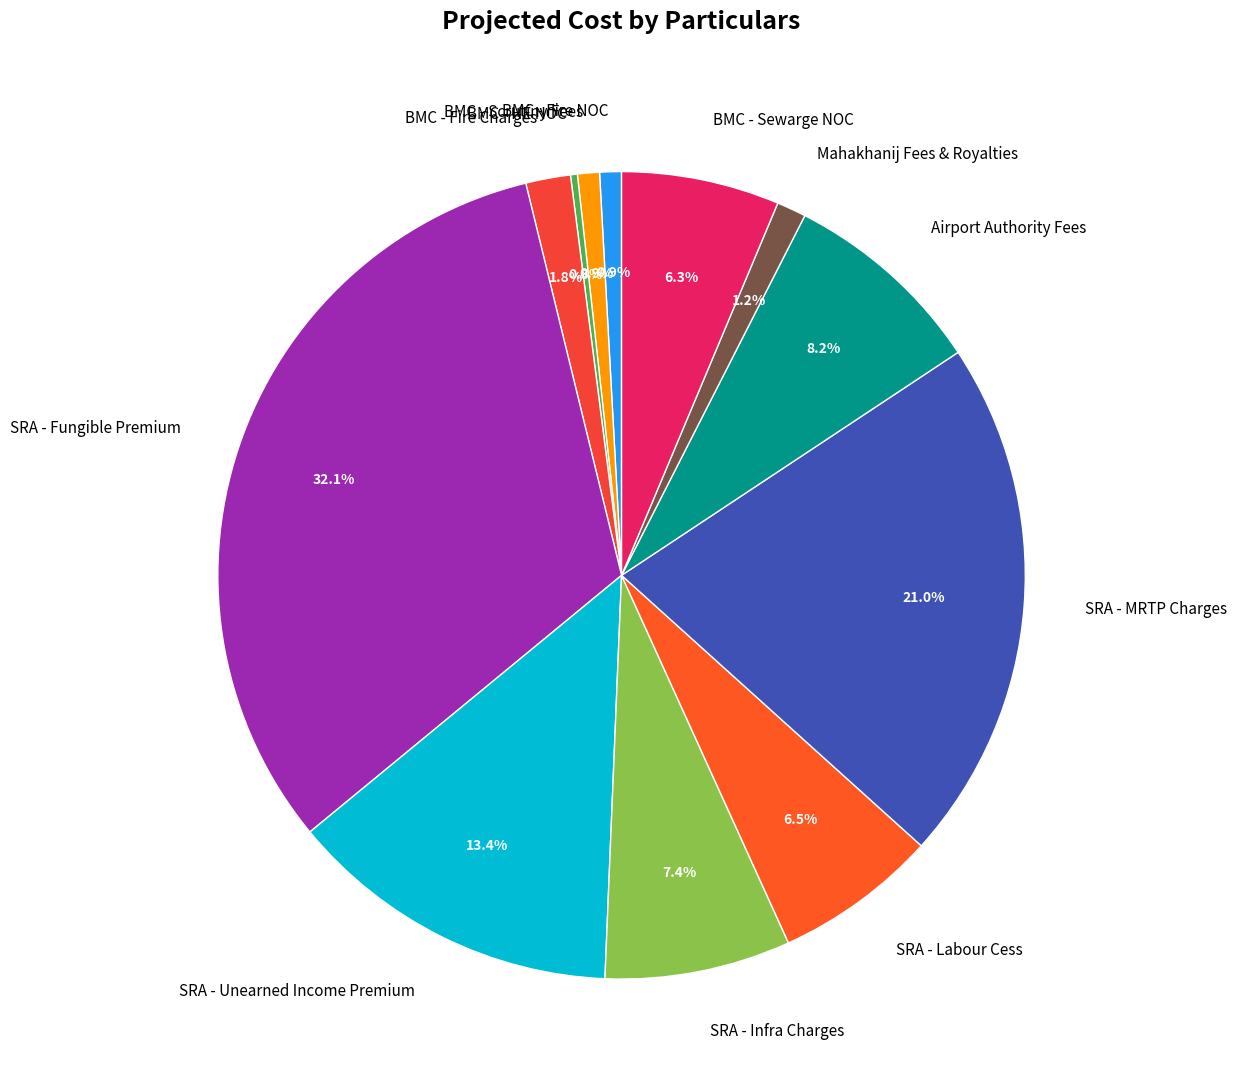

Between SRA - Unearned Income Premium and SRA - Infra Charges, which is larger?

SRA - Unearned Income Premium